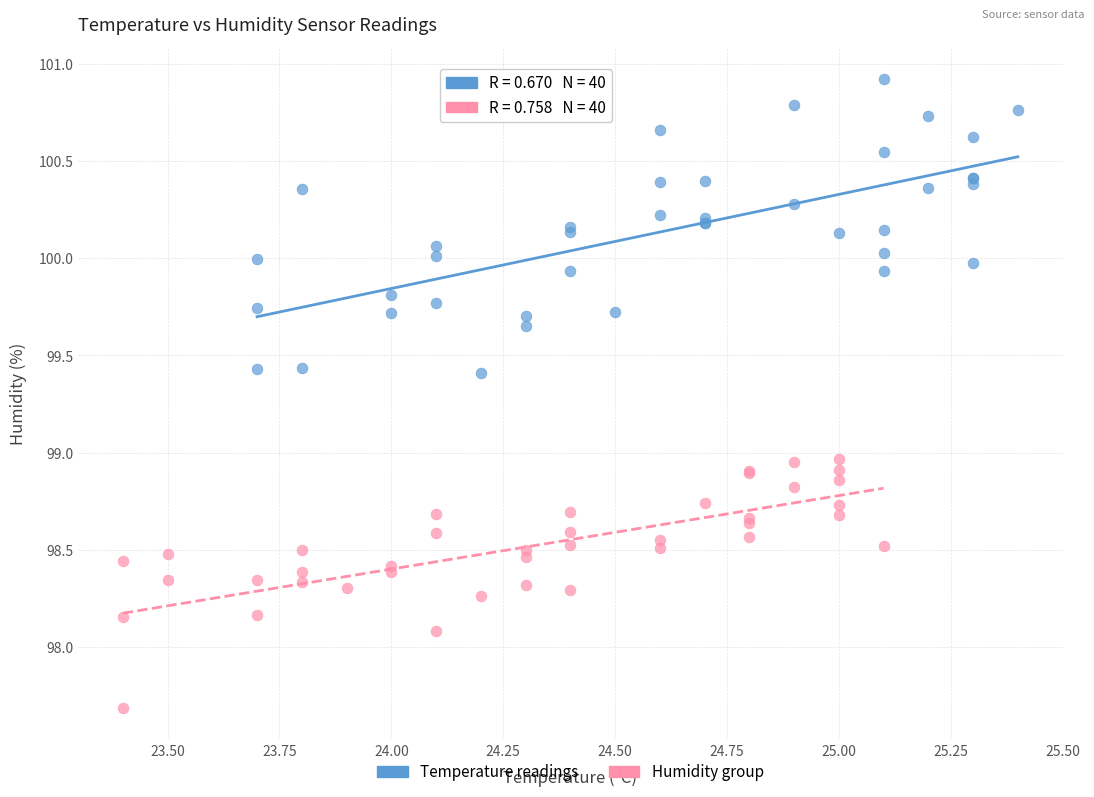

Which series contains the lowest Y value?

Humidity group